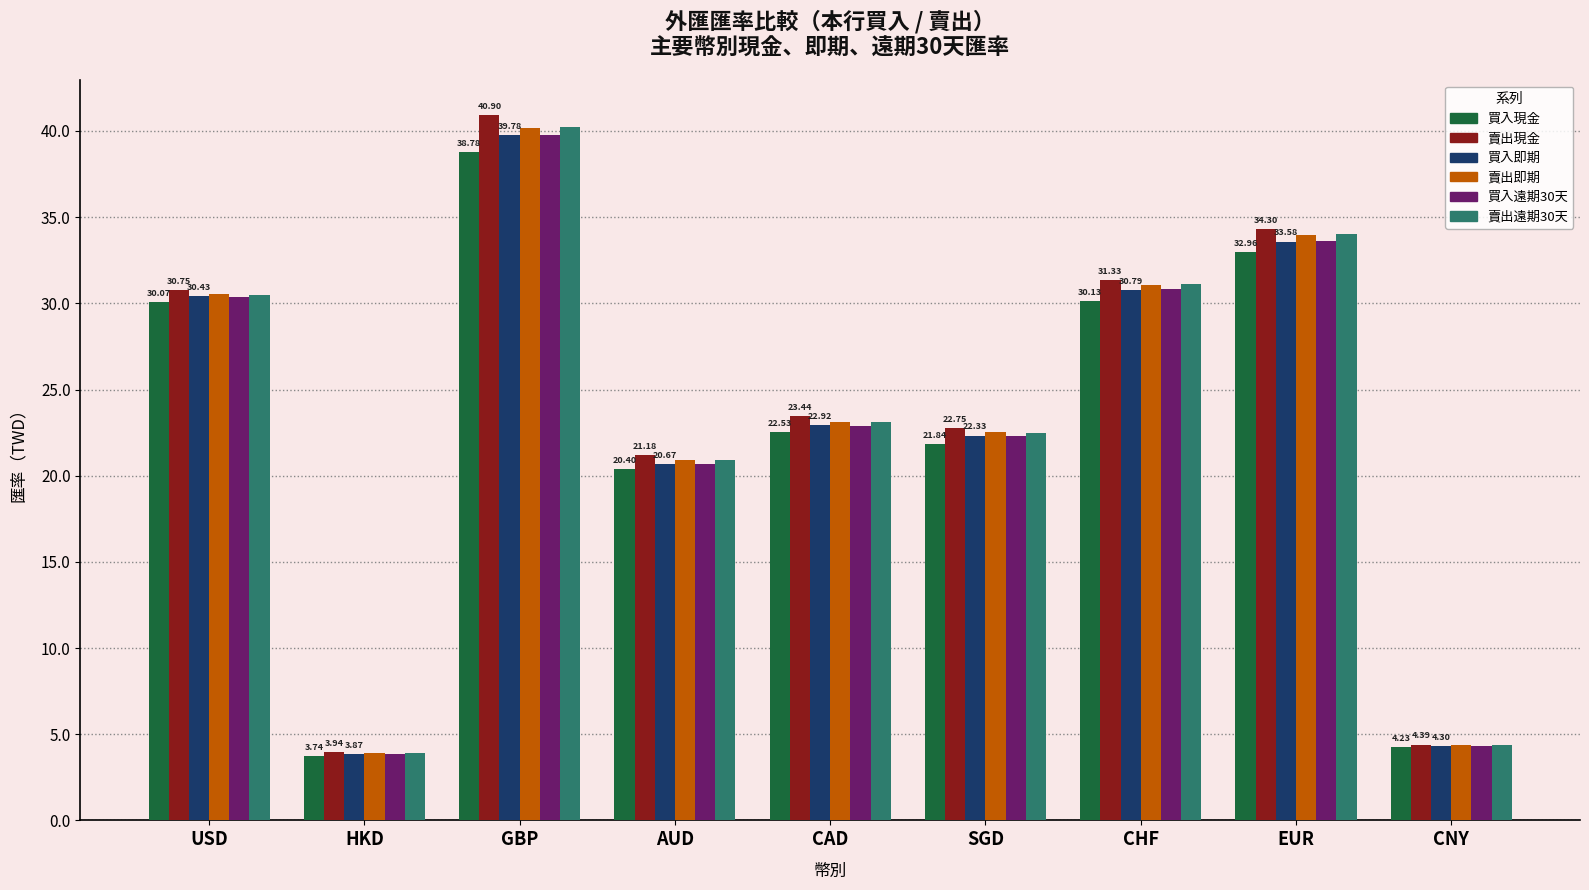

What position from the left is CHF?

7